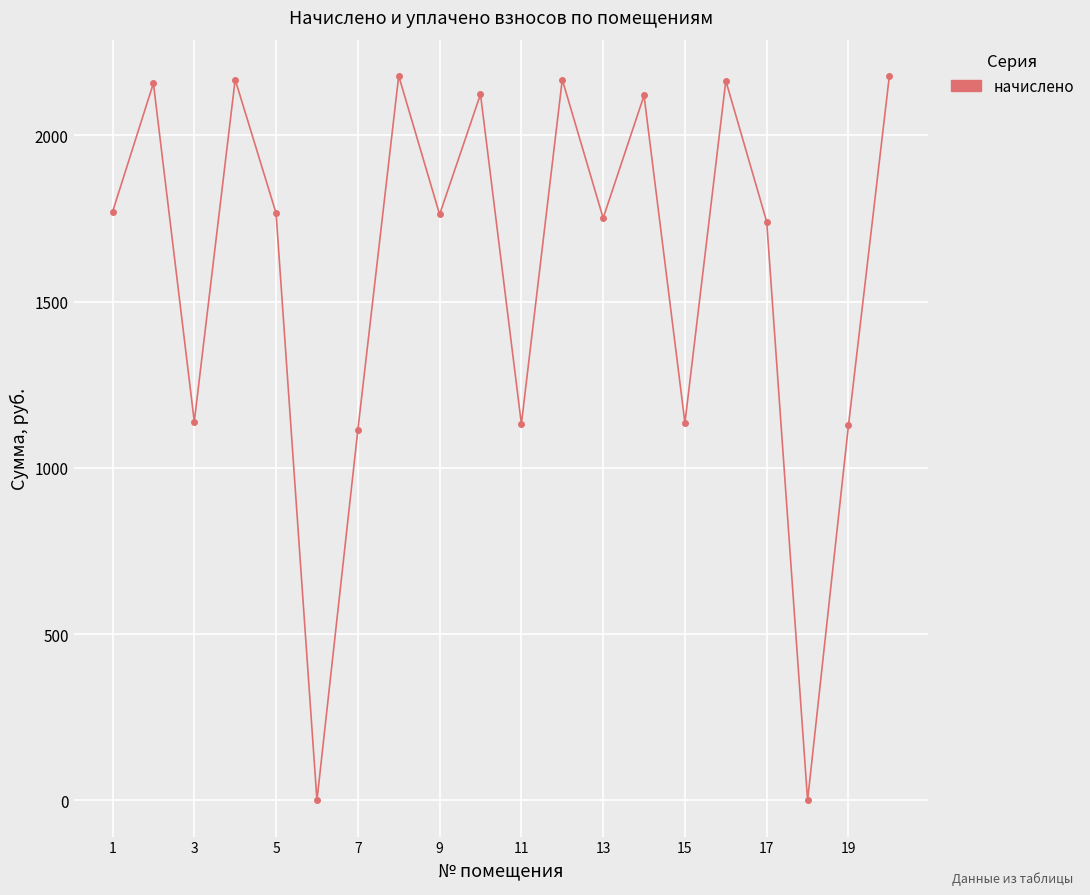

What is the greatest value displayed?

2179.0